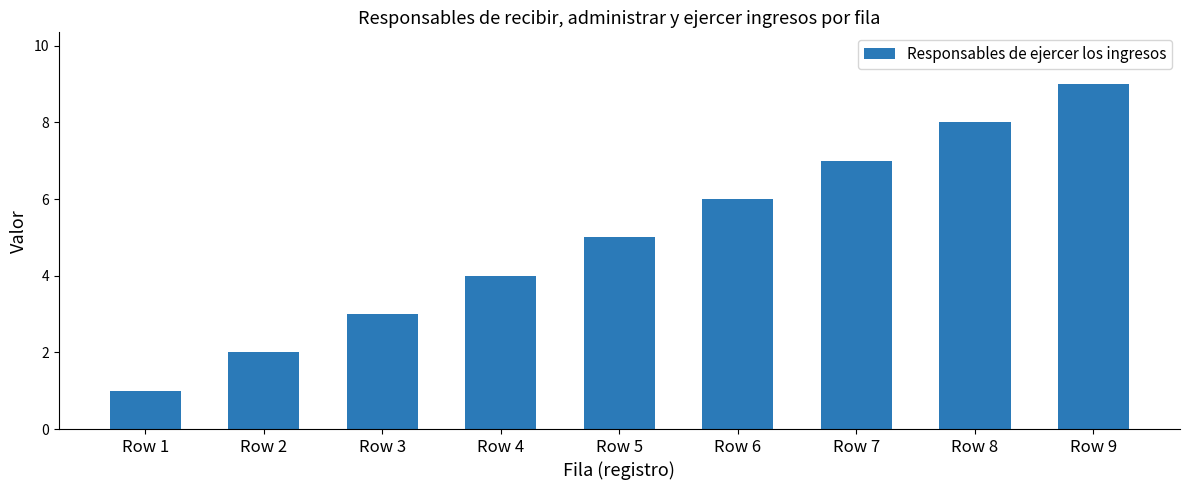

What is the value of the 2nd bar from the left?

2